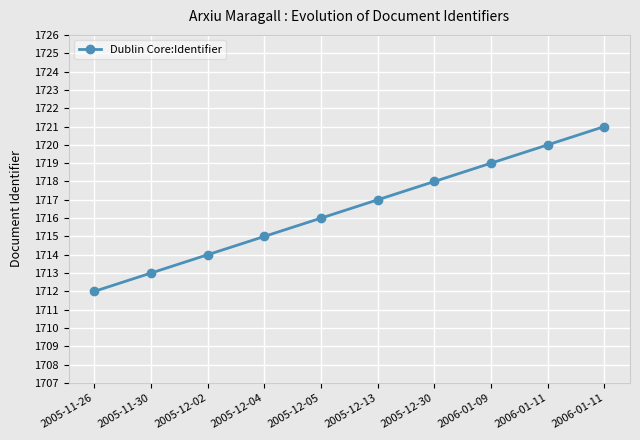

Is this an area chart (filled region under the line)?

No